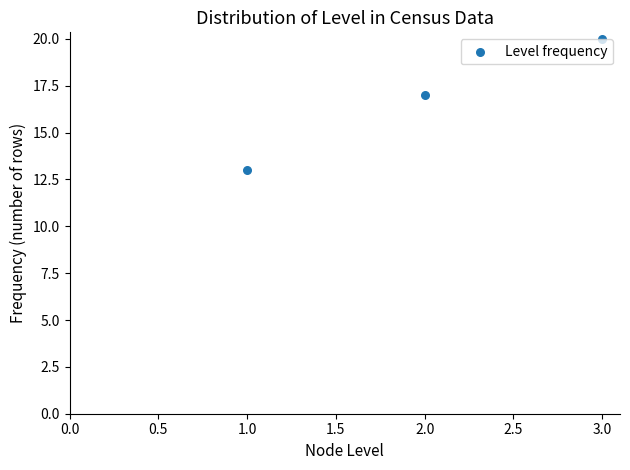

What Y value in the scatter plot is closest to 16?

17